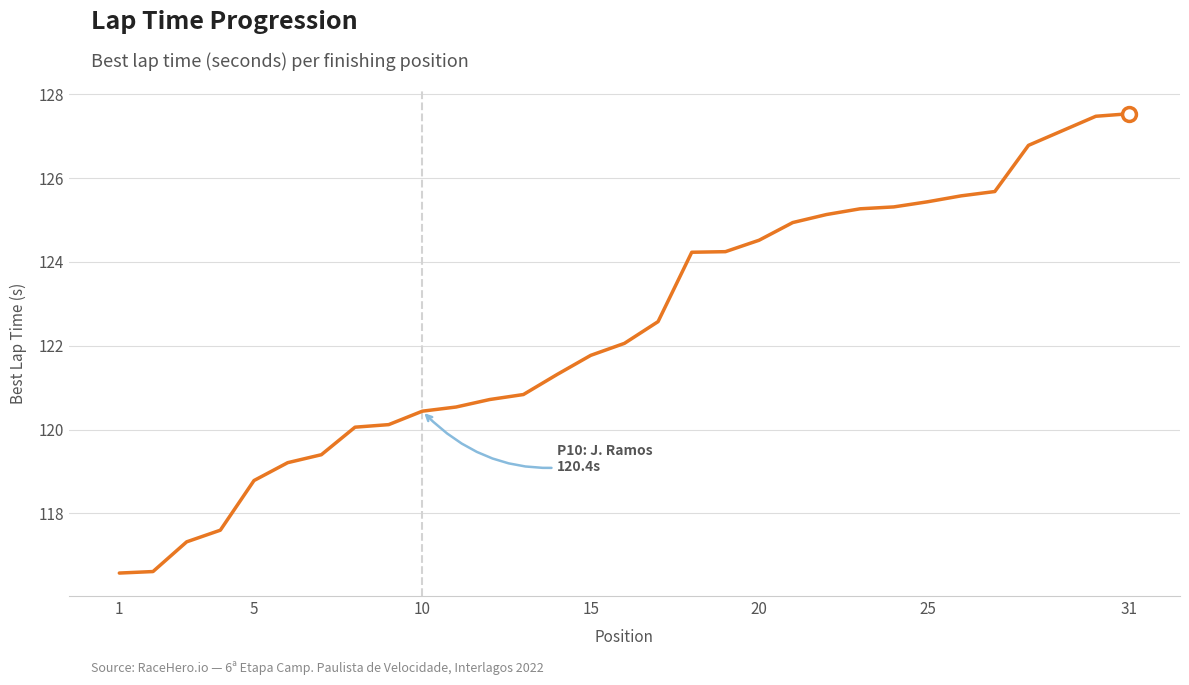

What is the difference between the maximum and minimum values?

11.0